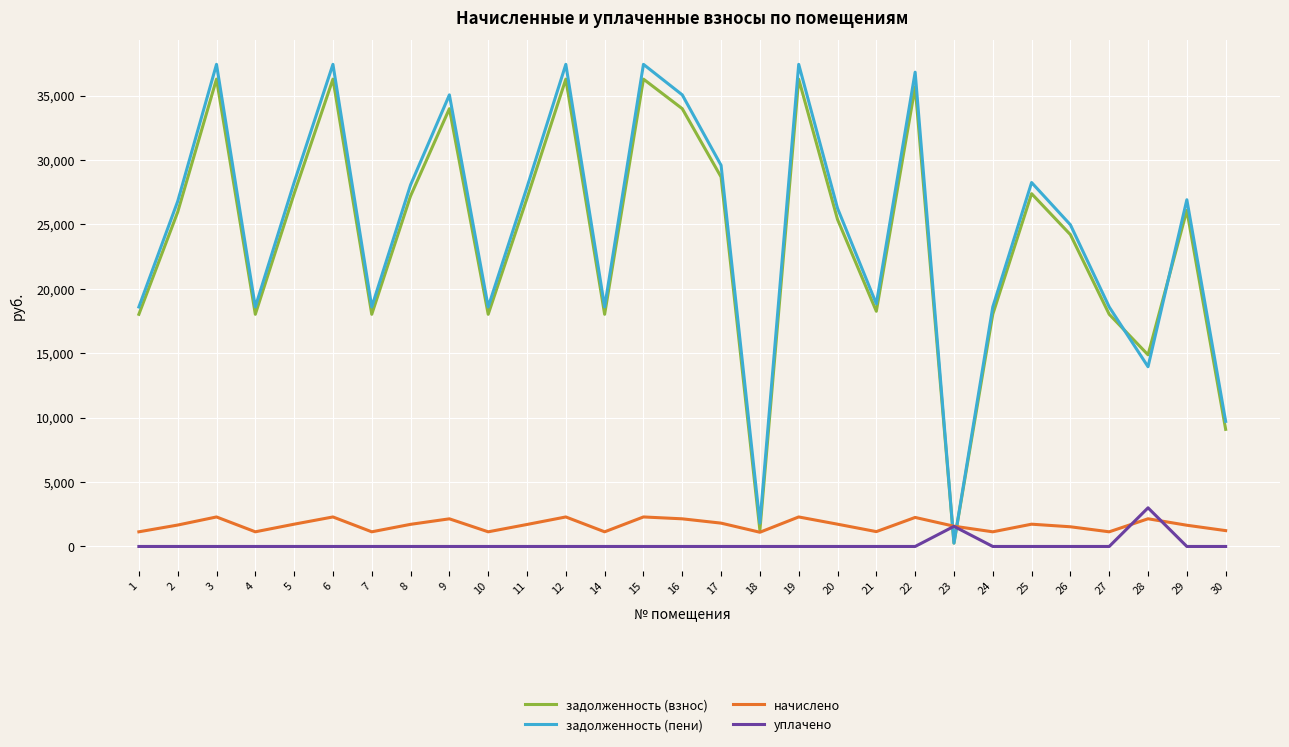

Which series ends up on top after the final intersection of задолженность (пени) and начислено?

задолженность (пени)